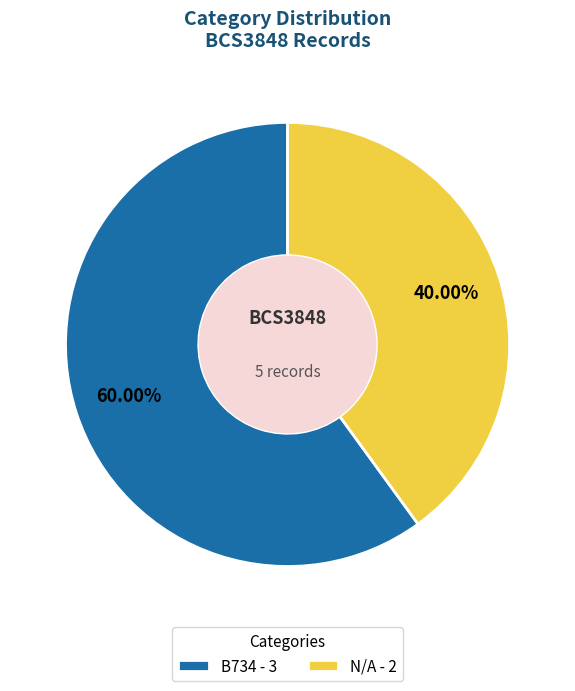

What is the majority slice?

B734